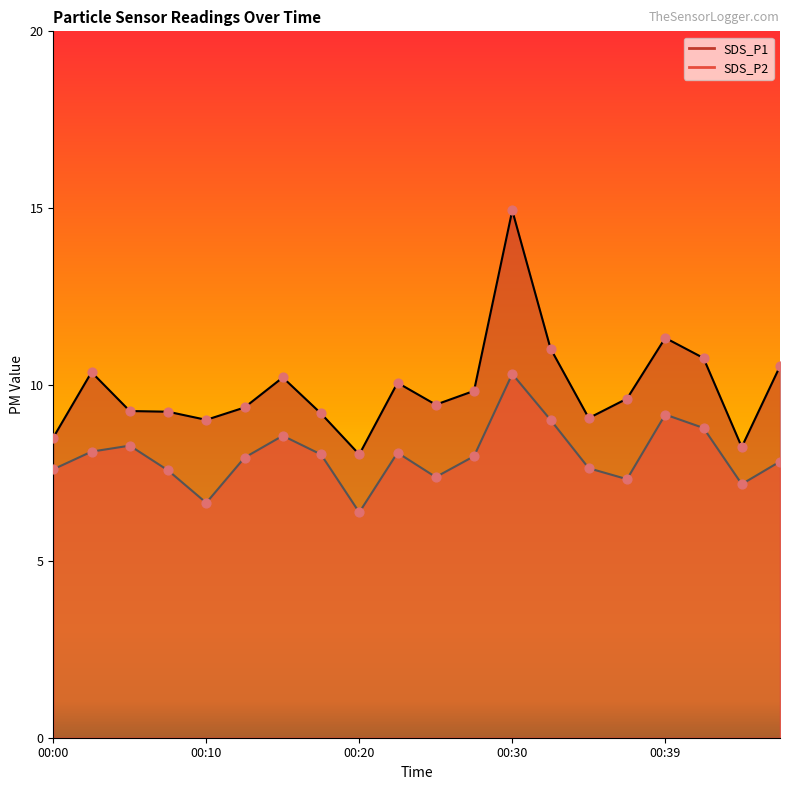

Which series contains the highest Y value?

SDS_P1